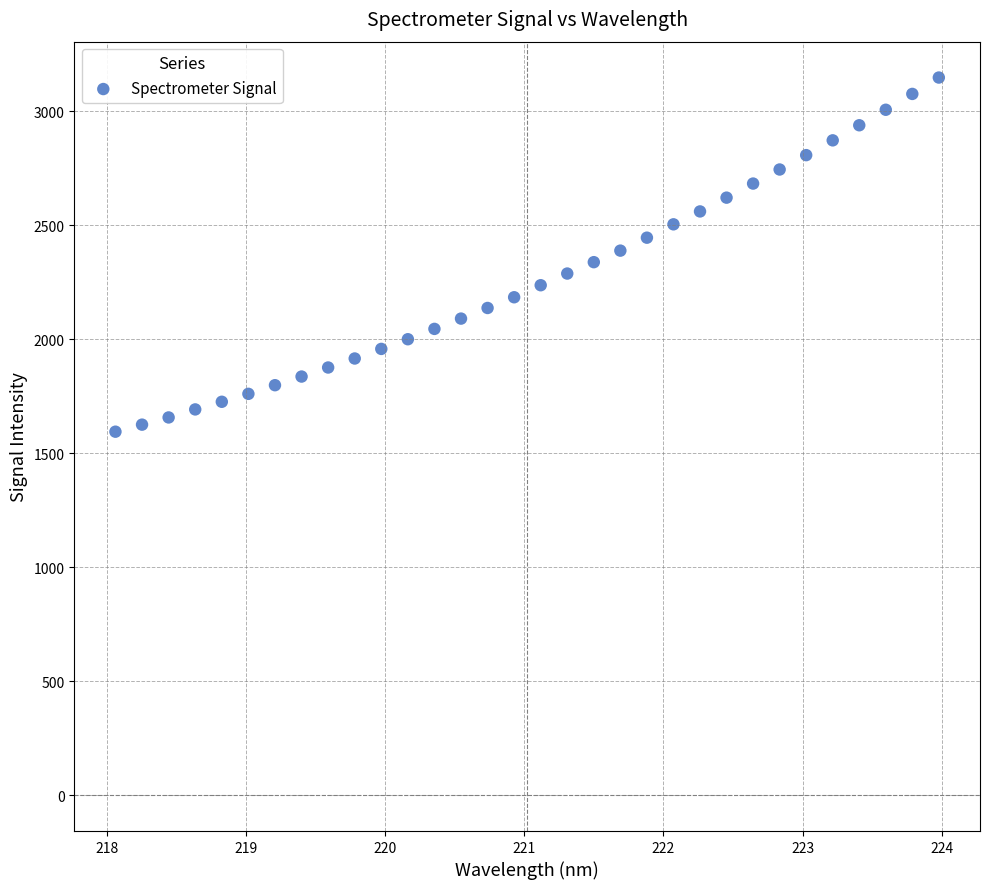

What is the range of X values (max minus min)?

5.9